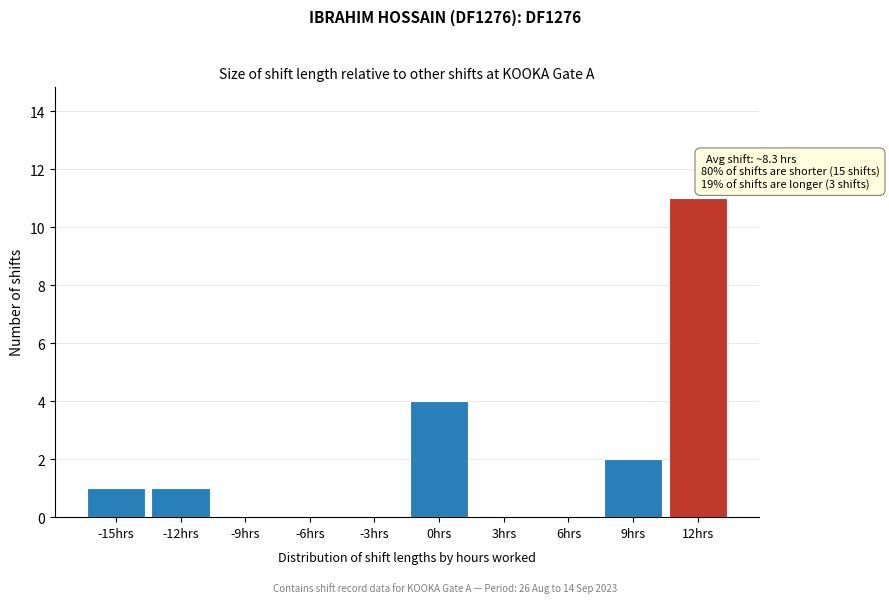

Reading left to right, extract all data points from this chart.

-15hrs=1	-12hrs=1	-9hrs=0	-6hrs=0	-3hrs=0	0hrs=4	3hrs=0	6hrs=0	9hrs=2	12hrs=11